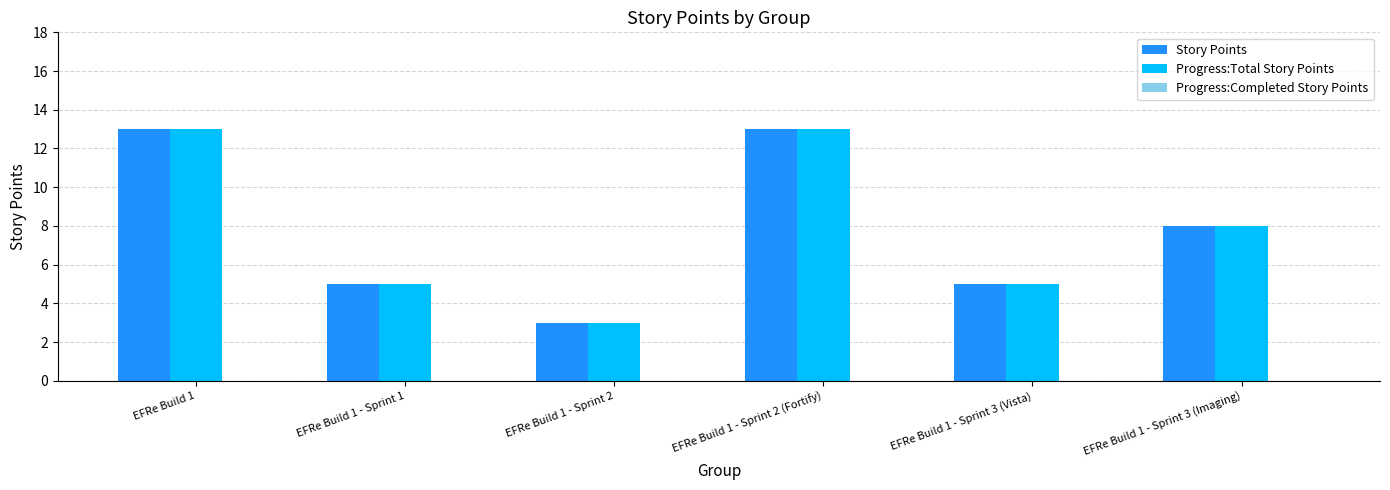

The Progress:Total Story Points series shows 5 at EFRe Build 1 - Sprint 3 (Vista). True or false?

True